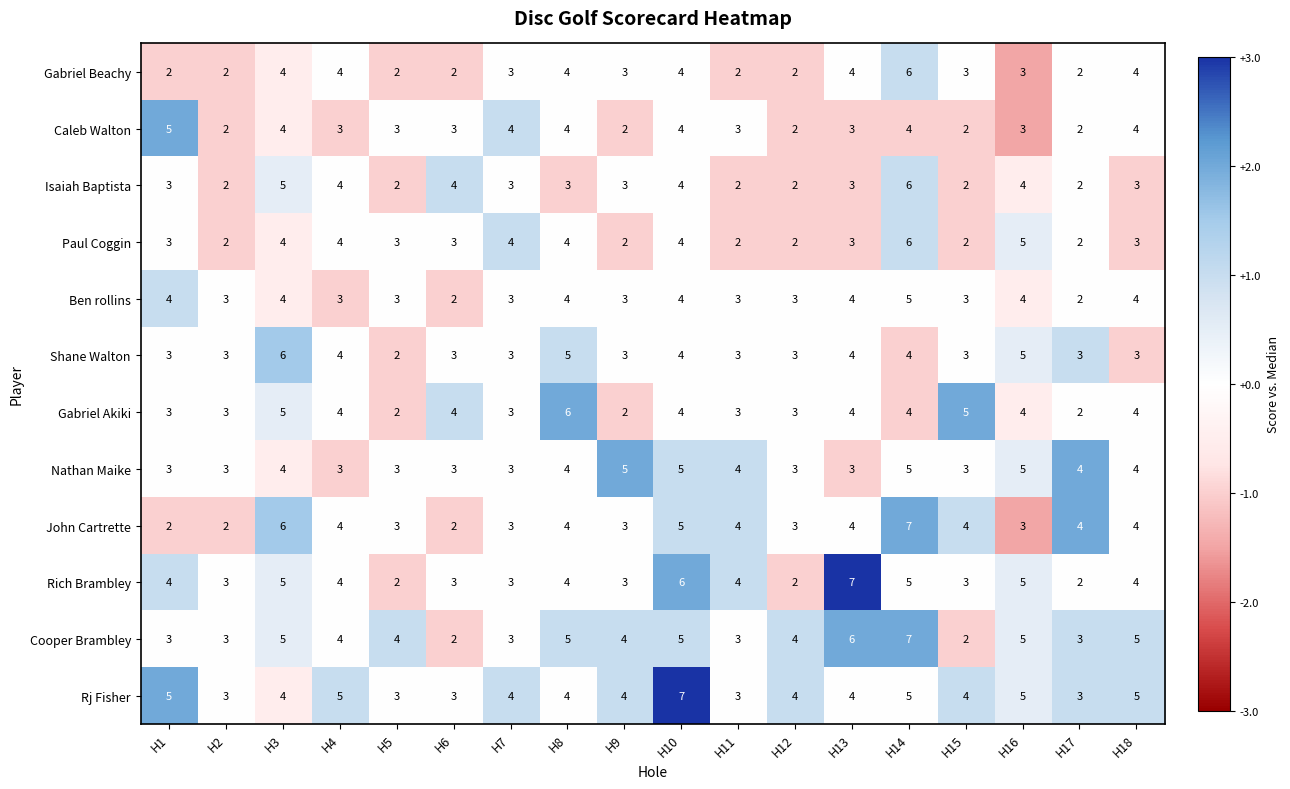

At which label does Ben rollins first exceed 3?

H1